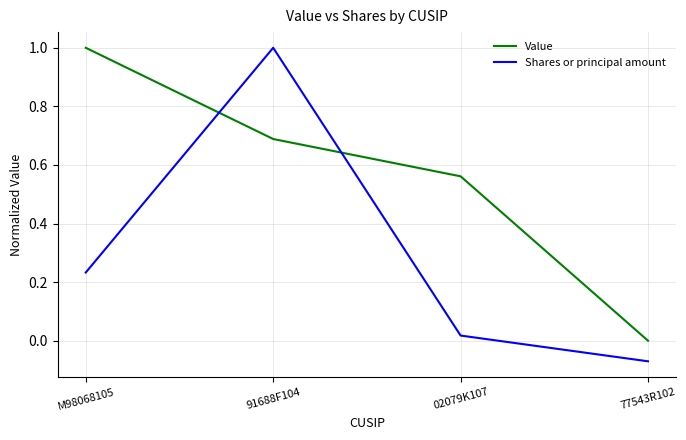

Rank the categories by Shares or principal amount value from highest to lowest.

91688F104, M98068105, 02079K107, 77543R102